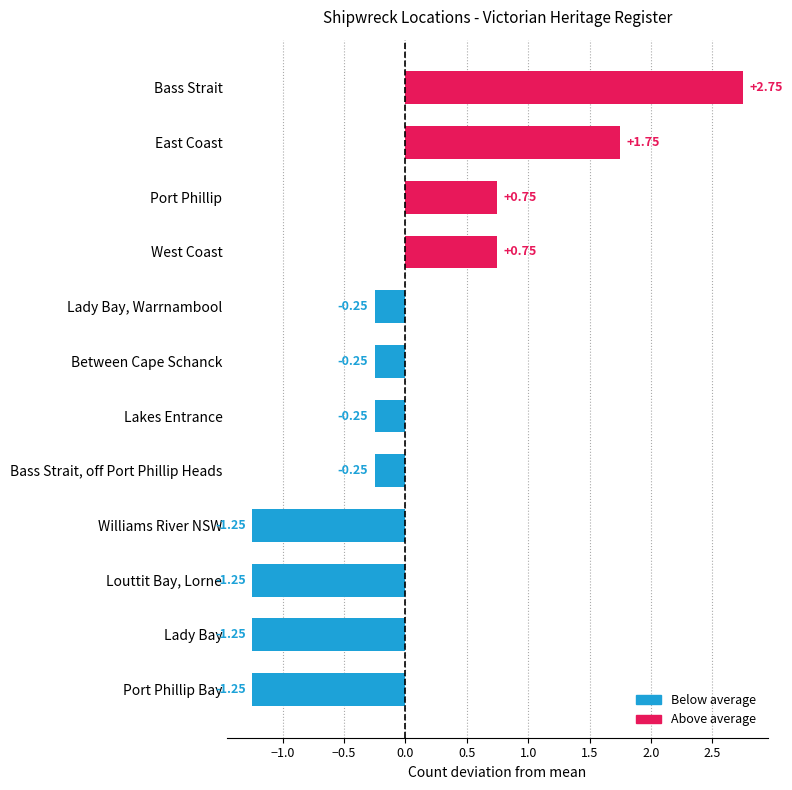

Which has a higher value, Port Phillip Bay or Between Cape Schanck?

Between Cape Schanck